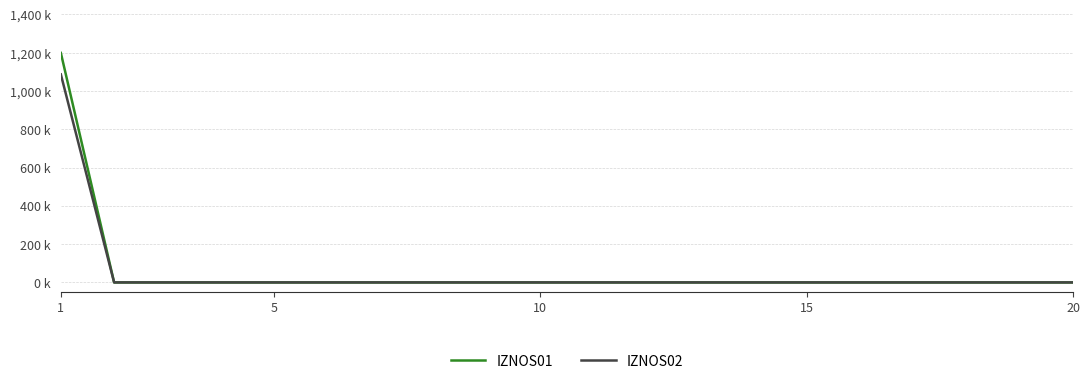

Which series has the widest spread of values?

IZNOS01